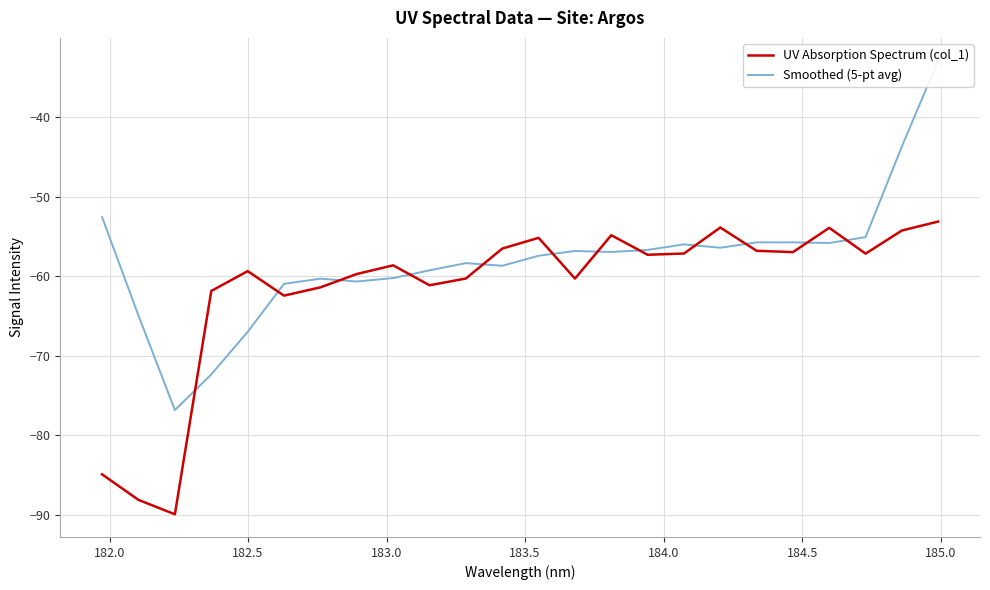

What is the lowest value of the UV Absorption Spectrum (col_1) series?

-89.9